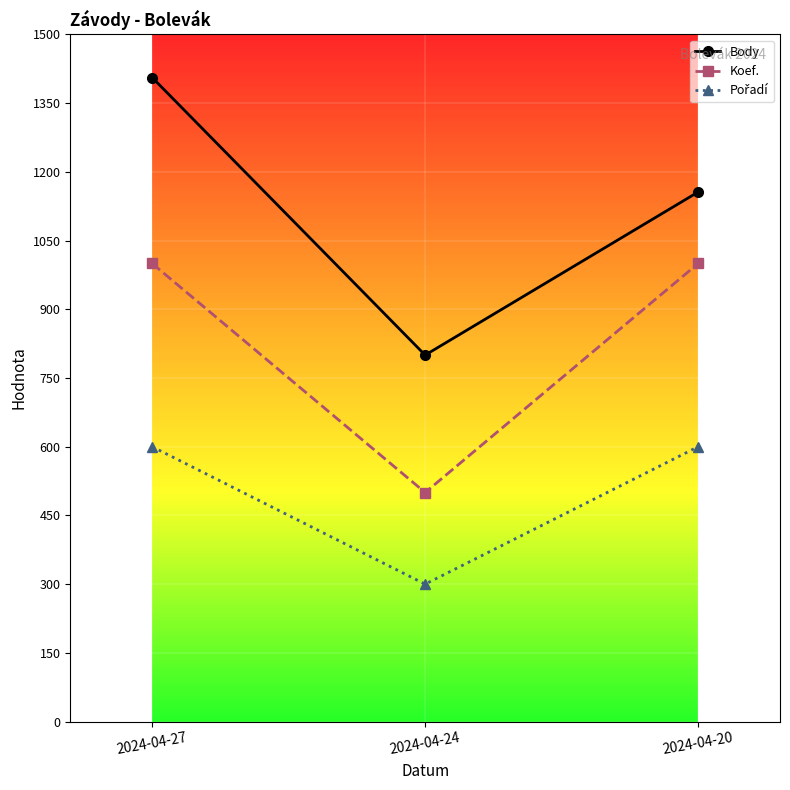

Read the Koef. value at 2024-04-20, to the nearest 10.

1000